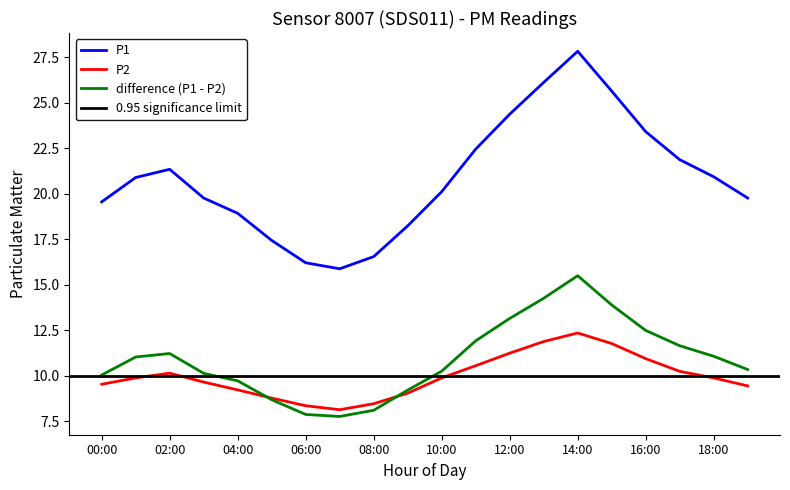

List the labels in order of P2 value, largest first.

14:00, 13:00, 15:00, 12:00, 16:00, 11:00, 17:00, 02:00, 01:00, 10:00, 18:00, 03:00, 00:00, 19:00, 04:00, 09:00, 05:00, 08:00, 06:00, 07:00